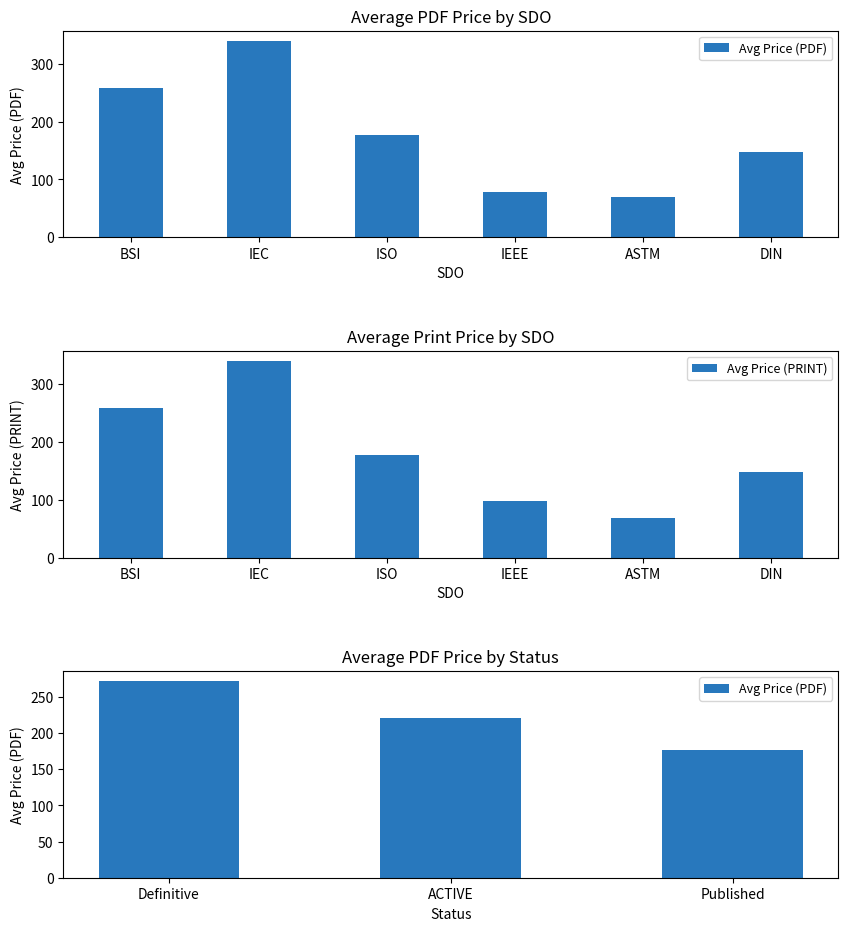

At which label does Avg Price (PRINT) reach its minimum?

ASTM